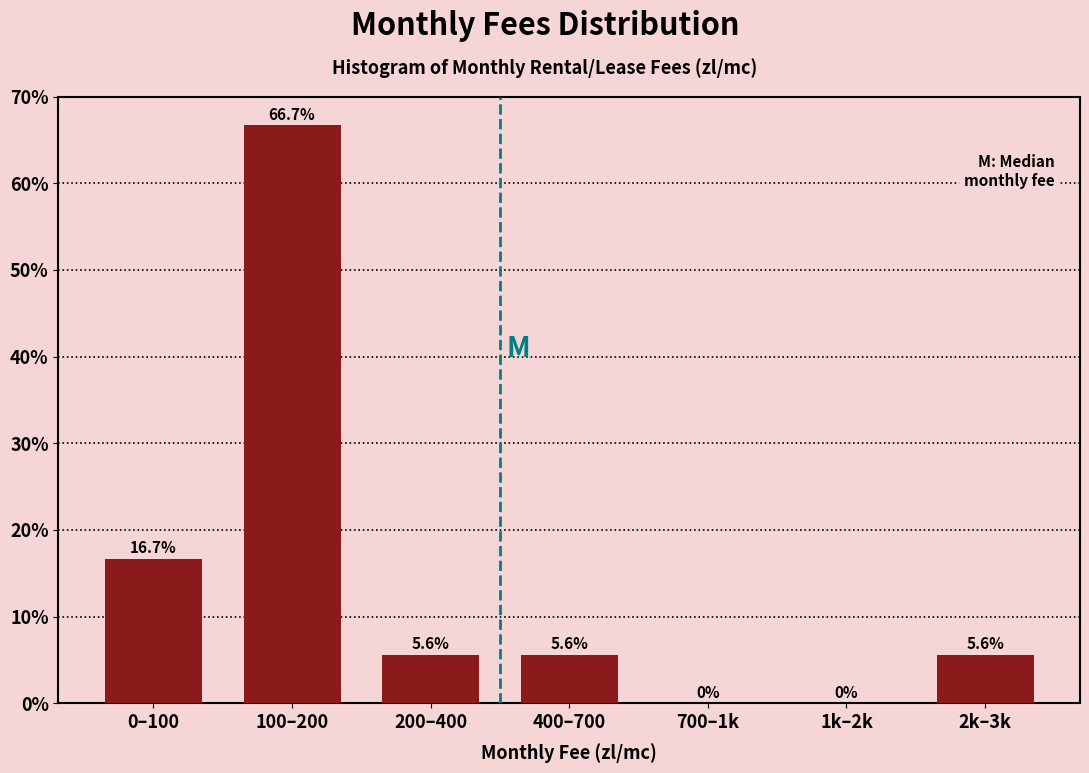

Reading right to left, list all the values displayed in this chart.

2k–3k=5.6	1k–2k=0.0	700–1k=0.0	400–700=5.6	200–400=5.6	100–200=66.7	0–100=16.7